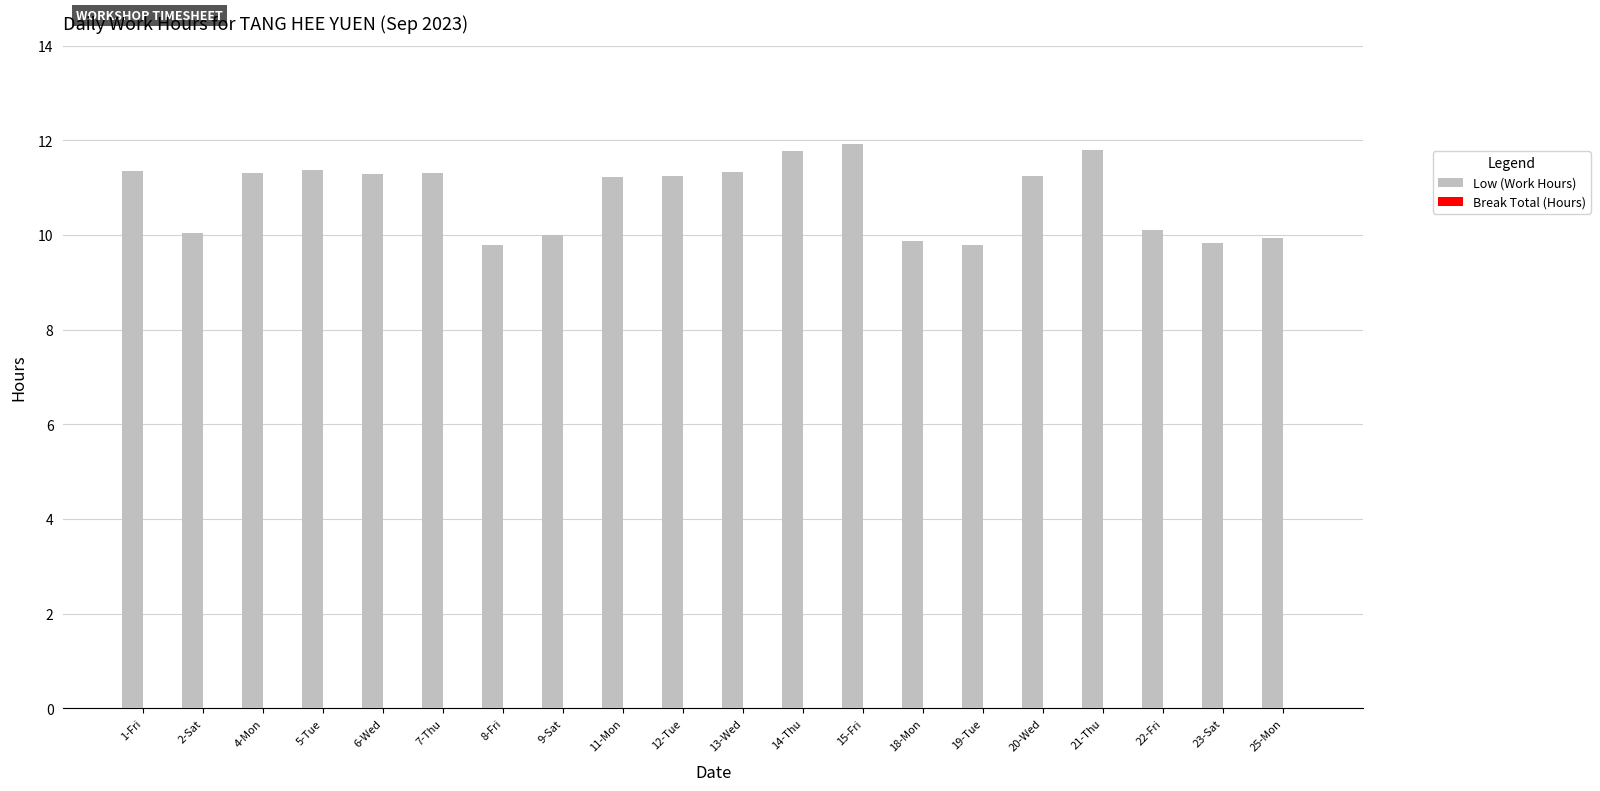

What is the sum of the values at 23-Sat and 5-Tue?

21.2